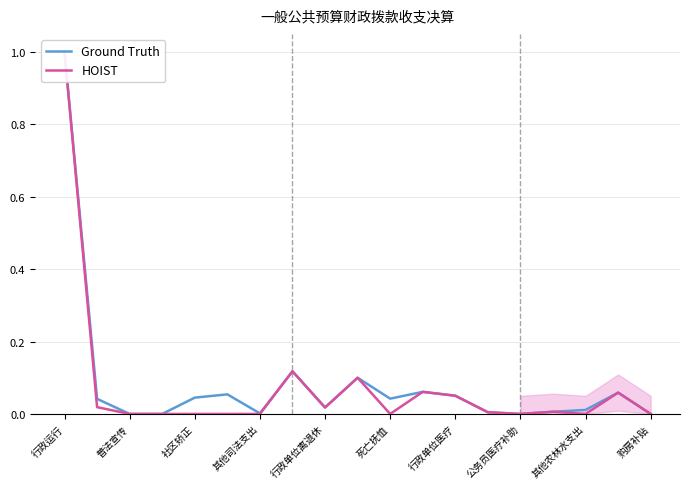

At which category is the sum across all series the highest?

行政运行